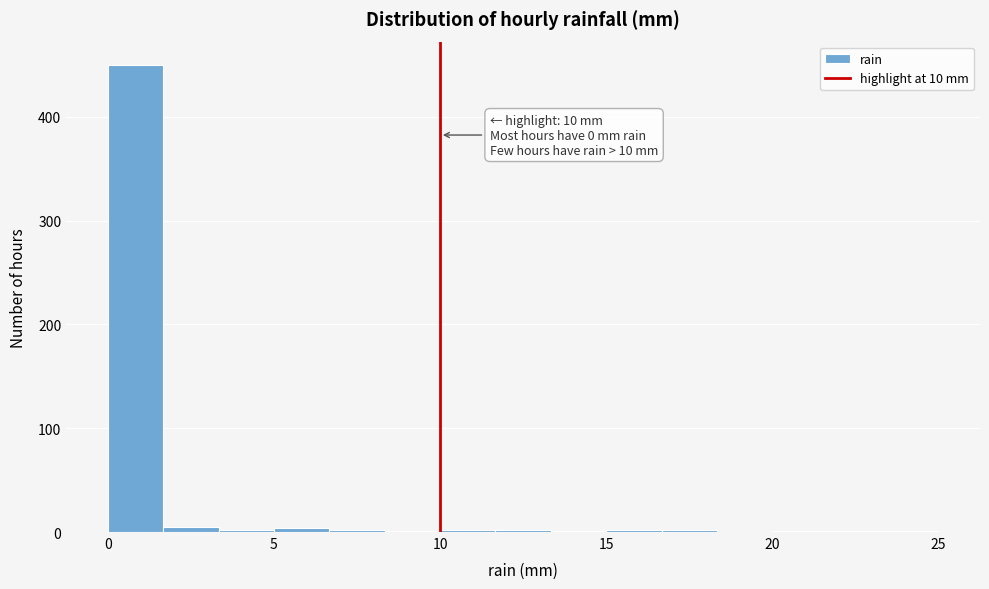

Read against the x-axis, roughly where is the centre of the tallest bar?

1.0